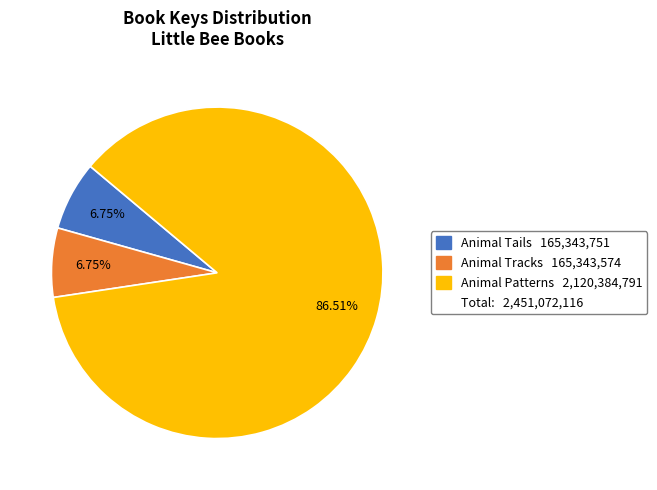

Is there any slice that represents more than half of the pie?

Yes